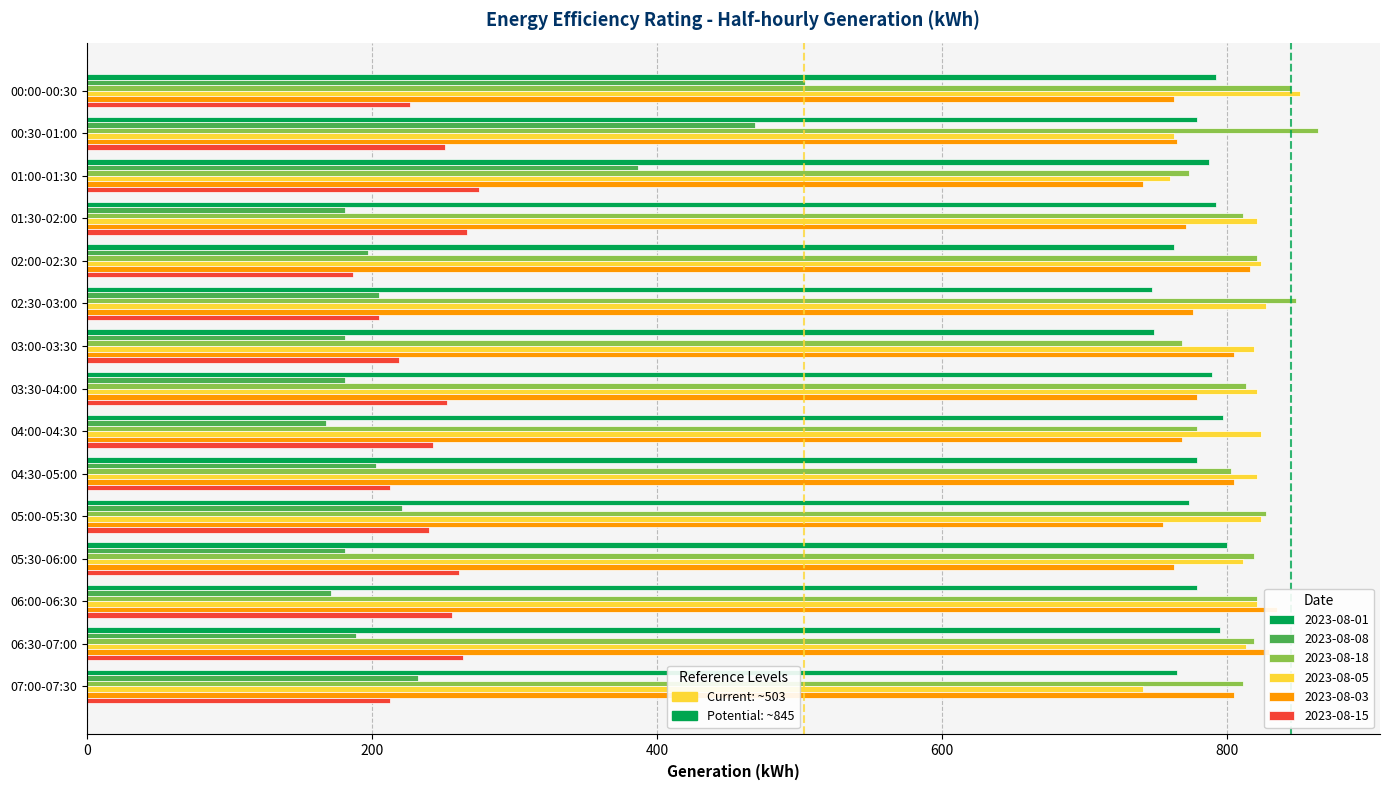

What is the total value across all series at 03:00-03:30?

3541